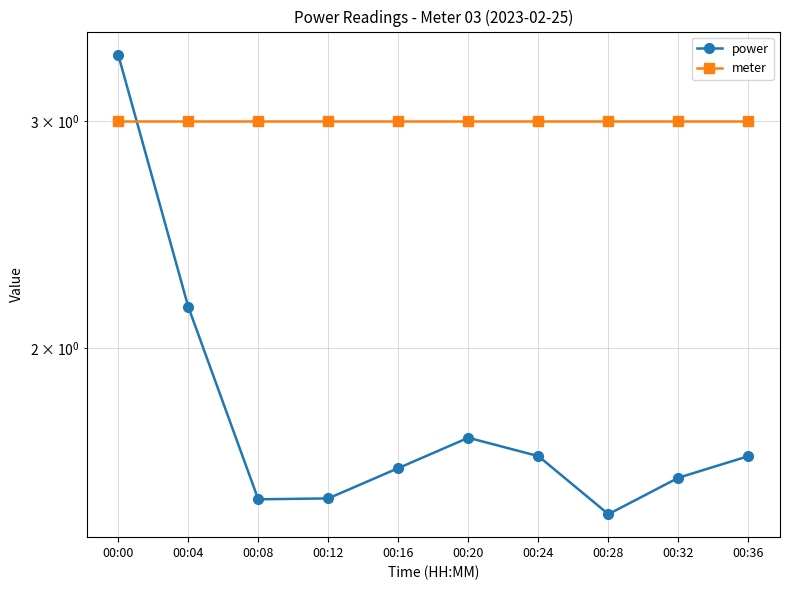

What is the sum of all meter values?

30.0